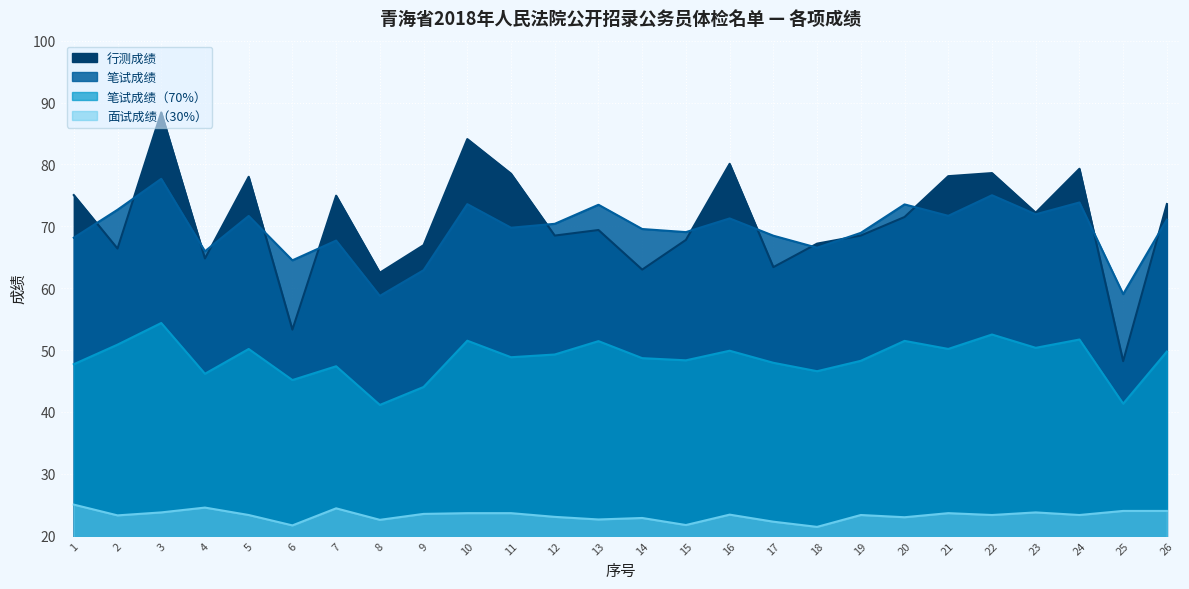

Which series has the largest total across all categories?

行测成绩